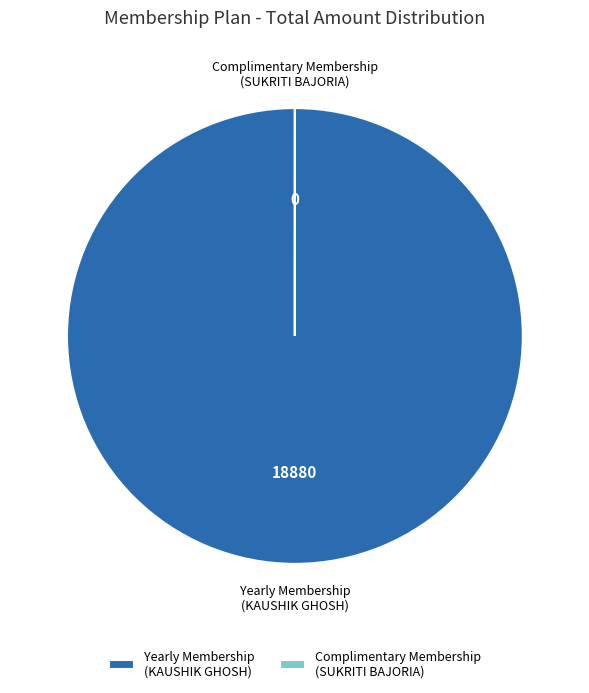

Does any single category account for the majority?

Yes